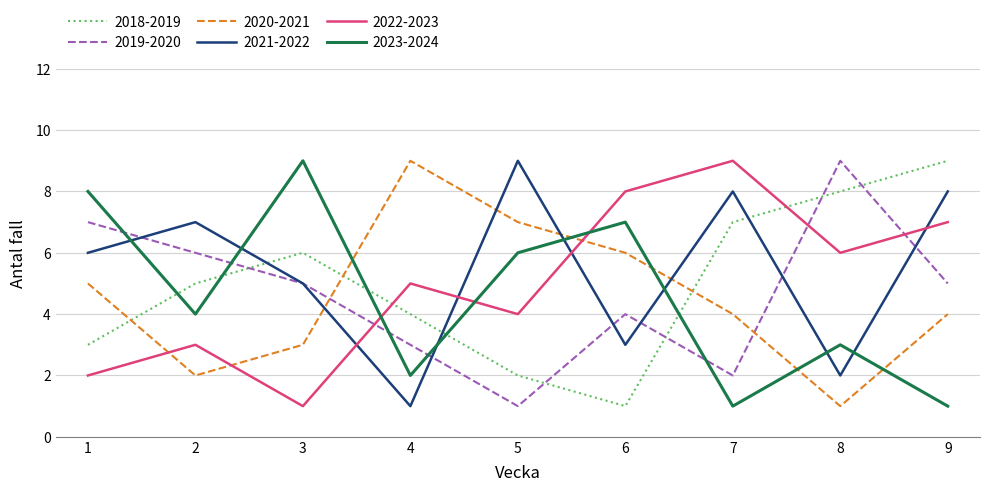

Which series ends up on top after the final intersection of 2023-2024 and 2022-2023?

2022-2023